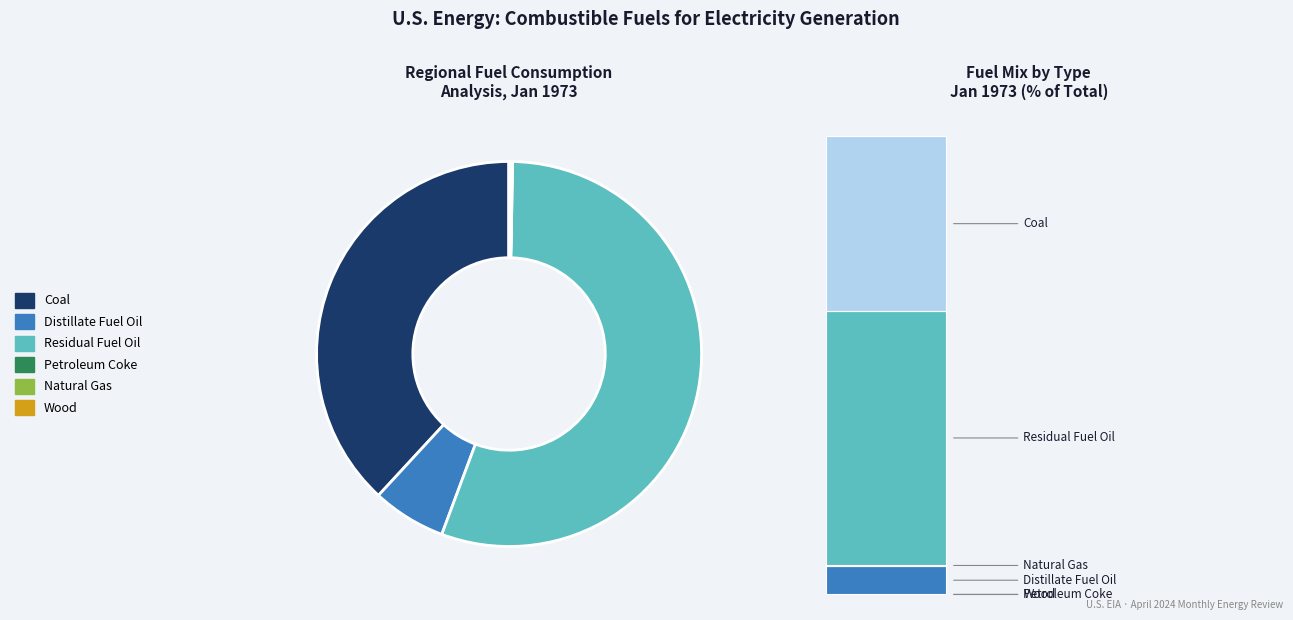

What is the smallest slice in the pie chart?

Wood